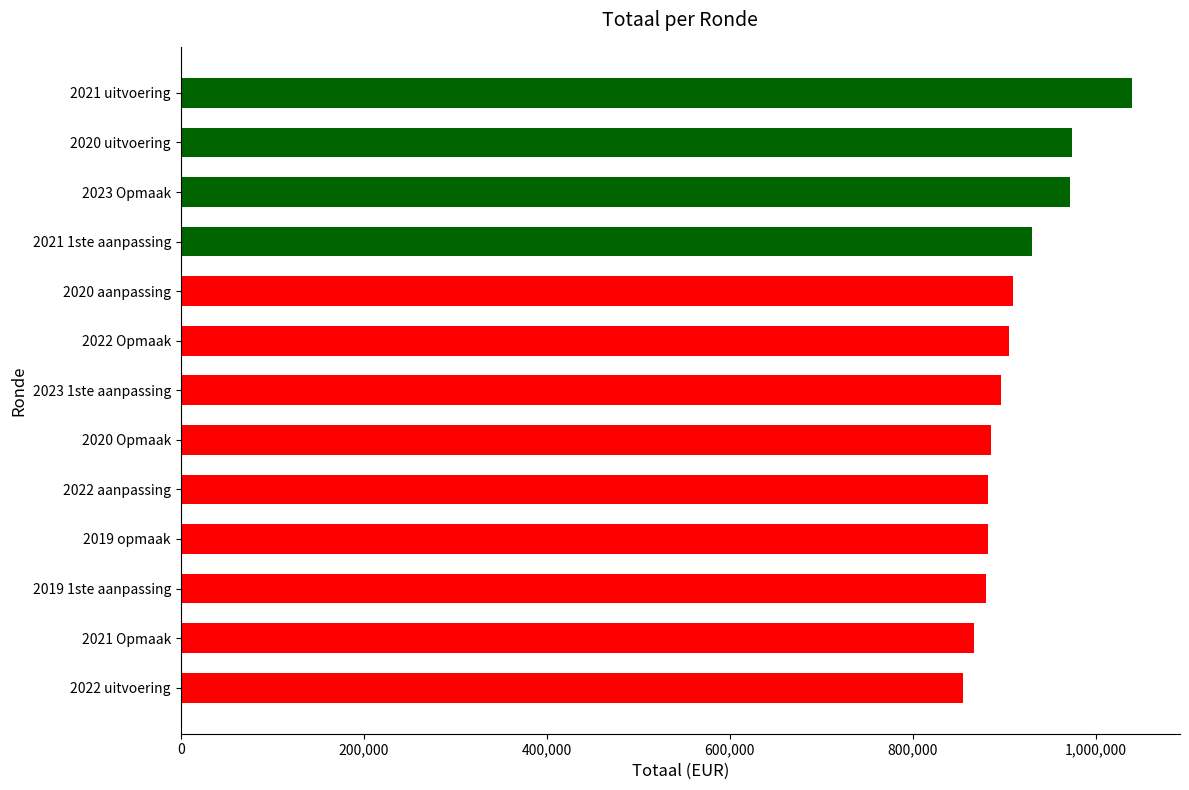

What is the approximate value at 2022 aanpassing?

882433